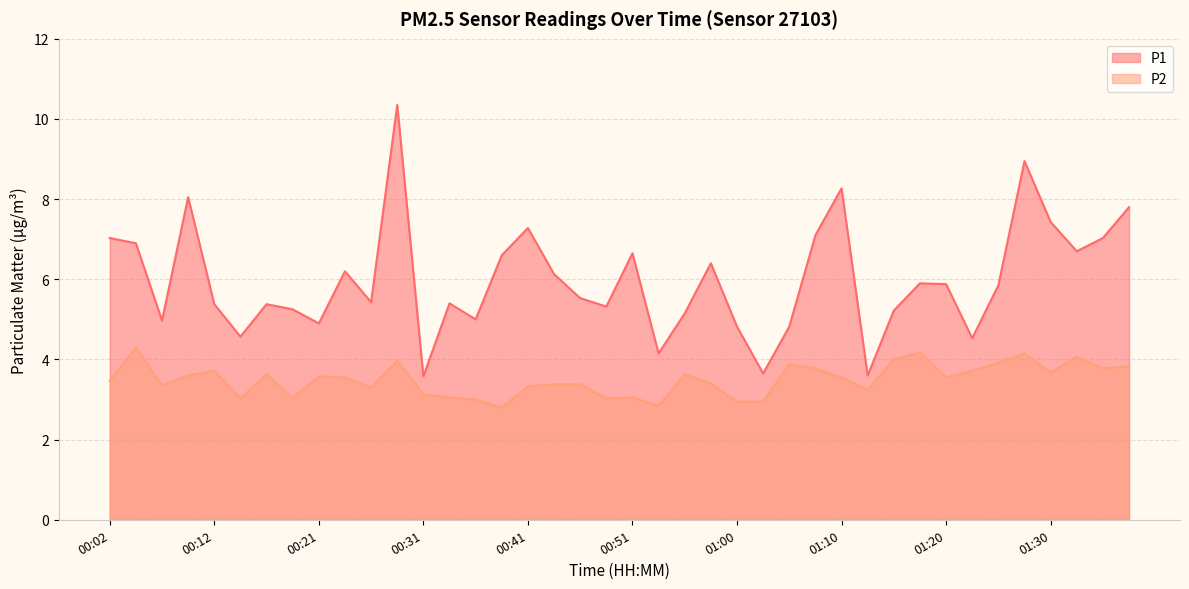

How many lines are shown in the chart?

2